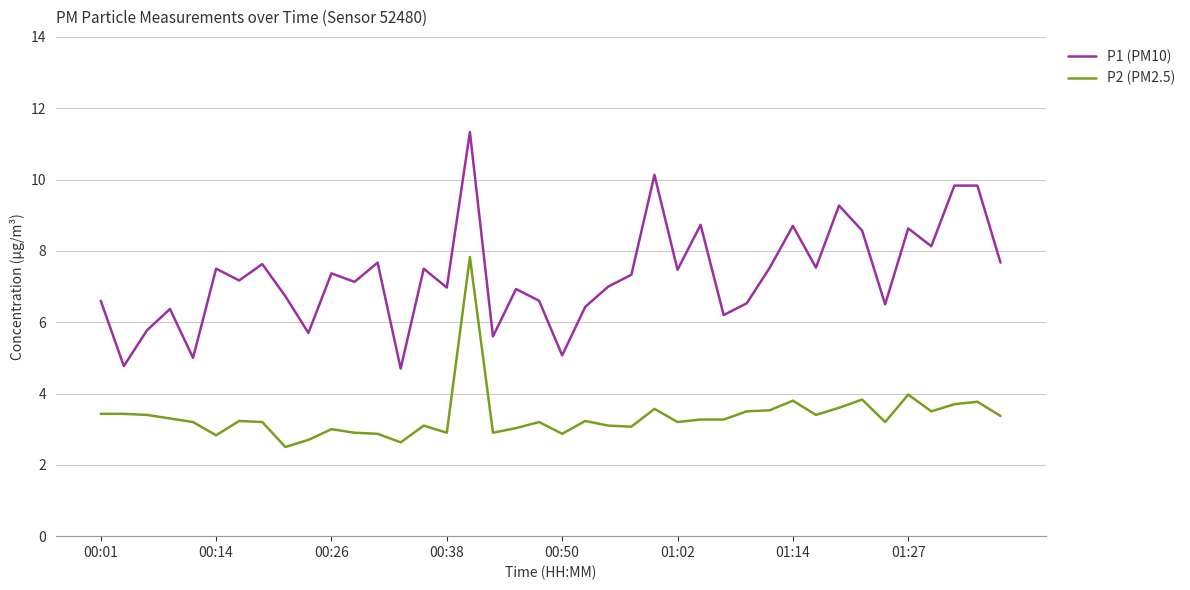

What is the difference between the maximum and minimum values in the P2 (PM2.5) series?

5.3